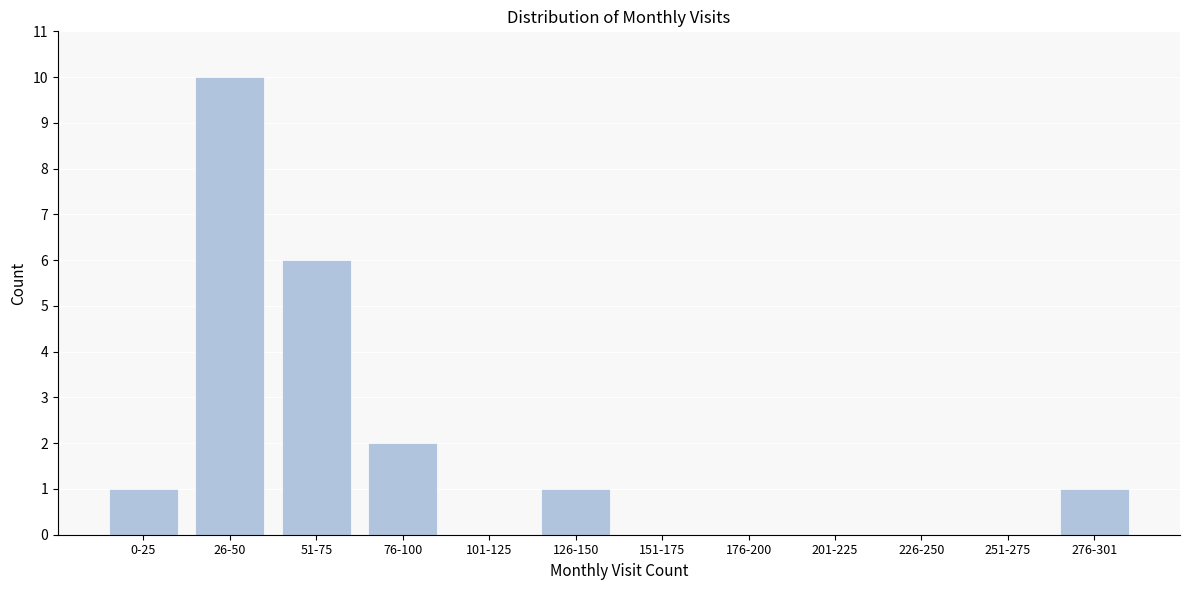

Reading left to right, transcribe all the data shown in this chart.

0-25=1	26-50=10	51-75=6	76-100=2	101-125=0	126-150=1	151-175=0	176-200=0	201-225=0	226-250=0	251-275=0	276-301=1